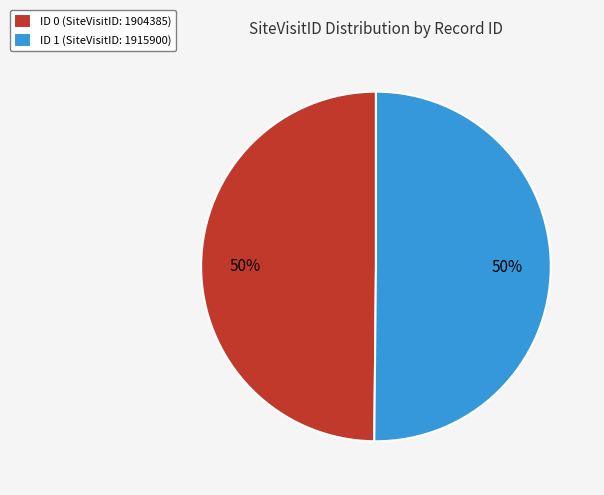

To the nearest percent, what portion does ID 1 (SiteVisitID: 1915900) represent?

50%